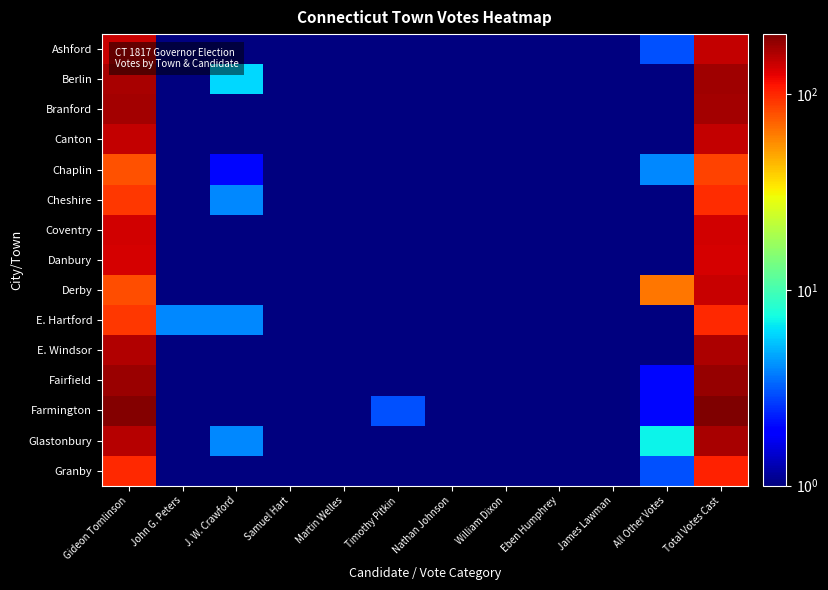

Reading left to right, transcribe all the data shown in this chart.

Ashford: Gideon Tomlinson=144.0	John G. Peters=0.5	J. W. Crawford=0.5	Samuel Hart=0.5	Martin Welles=0.5	Timothy Pitkin=0.5	Nathan Johnson=0.5	William Dixon=0.5	Eben Humphrey=0.5	James Lawman=0.5	All Other Votes=3.0	Total Votes Cast=147.0
Berlin: Gideon Tomlinson=165.0	John G. Peters=1.0	J. W. Crawford=6.0	Samuel Hart=0.5	Martin Welles=0.5	Timothy Pitkin=0.5	Nathan Johnson=0.5	William Dixon=0.5	Eben Humphrey=0.5	James Lawman=0.5	All Other Votes=0.5	Total Votes Cast=172.0
Branford: Gideon Tomlinson=170.0	John G. Peters=0.5	J. W. Crawford=0.5	Samuel Hart=0.5	Martin Welles=0.5	Timothy Pitkin=0.5	Nathan Johnson=0.5	William Dixon=0.5	Eben Humphrey=0.5	James Lawman=0.5	All Other Votes=1.0	Total Votes Cast=171.0
Canton: Gideon Tomlinson=146.0	John G. Peters=0.5	J. W. Crawford=0.5	Samuel Hart=0.5	Martin Welles=0.5	Timothy Pitkin=0.5	Nathan Johnson=0.5	William Dixon=0.5	Eben Humphrey=1.0	James Lawman=1.0	All Other Votes=0.5	Total Votes Cast=148.0
Chaplin: Gideon Tomlinson=79.0	John G. Peters=0.5	J. W. Crawford=2.0	Samuel Hart=0.5	Martin Welles=0.5	Timothy Pitkin=0.5	Nathan Johnson=0.5	William Dixon=0.5	Eben Humphrey=0.5	James Lawman=0.5	All Other Votes=4.0	Total Votes Cast=85.0
Cheshire: Gideon Tomlinson=92.0	John G. Peters=0.5	J. W. Crawford=4.0	Samuel Hart=0.5	Martin Welles=0.5	Timothy Pitkin=0.5	Nathan Johnson=0.5	William Dixon=0.5	Eben Humphrey=0.5	James Lawman=0.5	All Other Votes=1.0	Total Votes Cast=97.0
Coventry: Gideon Tomlinson=138.0	John G. Peters=0.5	J. W. Crawford=0.5	Samuel Hart=0.5	Martin Welles=0.5	Timothy Pitkin=0.5	Nathan Johnson=0.5	William Dixon=0.5	Eben Humphrey=0.5	James Lawman=0.5	All Other Votes=0.5	Total Votes Cast=138.0
Danbury: Gideon Tomlinson=136.0	John G. Peters=0.5	J. W. Crawford=0.5	Samuel Hart=0.5	Martin Welles=0.5	Timothy Pitkin=0.5	Nathan Johnson=0.5	William Dixon=0.5	Eben Humphrey=0.5	James Lawman=0.5	All Other Votes=0.5	Total Votes Cast=136.0
Derby: Gideon Tomlinson=80.0	John G. Peters=0.5	J. W. Crawford=0.5	Samuel Hart=0.5	Martin Welles=0.5	Timothy Pitkin=0.5	Nathan Johnson=0.5	William Dixon=0.5	Eben Humphrey=0.5	James Lawman=0.5	All Other Votes=64.0	Total Votes Cast=144.0
E. Hartford: Gideon Tomlinson=91.0	John G. Peters=4.0	J. W. Crawford=4.0	Samuel Hart=0.5	Martin Welles=0.5	Timothy Pitkin=1.0	Nathan Johnson=0.5	William Dixon=0.5	Eben Humphrey=0.5	James Lawman=0.5	All Other Votes=0.5	Total Votes Cast=100.0
E. Windsor: Gideon Tomlinson=160.0	John G. Peters=0.5	J. W. Crawford=1.0	Samuel Hart=0.5	Martin Welles=0.5	Timothy Pitkin=0.5	Nathan Johnson=0.5	William Dixon=1.0	Eben Humphrey=0.5	James Lawman=0.5	All Other Votes=0.5	Total Votes Cast=162.0
Fairfield: Gideon Tomlinson=178.0	John G. Peters=0.5	J. W. Crawford=0.5	Samuel Hart=0.5	Martin Welles=0.5	Timothy Pitkin=0.5	Nathan Johnson=0.5	William Dixon=0.5	Eben Humphrey=0.5	James Lawman=0.5	All Other Votes=2.0	Total Votes Cast=180.0
Farmington: Gideon Tomlinson=198.0	John G. Peters=0.5	J. W. Crawford=0.5	Samuel Hart=0.5	Martin Welles=0.5	Timothy Pitkin=3.0	Nathan Johnson=0.5	William Dixon=0.5	Eben Humphrey=0.5	James Lawman=0.5	All Other Votes=2.0	Total Votes Cast=203.0
Glastonbury: Gideon Tomlinson=155.0	John G. Peters=0.5	J. W. Crawford=4.0	Samuel Hart=0.5	Martin Welles=0.5	Timothy Pitkin=0.5	Nathan Johnson=0.5	William Dixon=0.5	Eben Humphrey=0.5	James Lawman=0.5	All Other Votes=7.0	Total Votes Cast=166.0
Granby: Gideon Tomlinson=100.0	John G. Peters=0.5	J. W. Crawford=1.0	Samuel Hart=0.5	Martin Welles=0.5	Timothy Pitkin=0.5	Nathan Johnson=0.5	William Dixon=0.5	Eben Humphrey=0.5	James Lawman=0.5	All Other Votes=3.0	Total Votes Cast=104.0